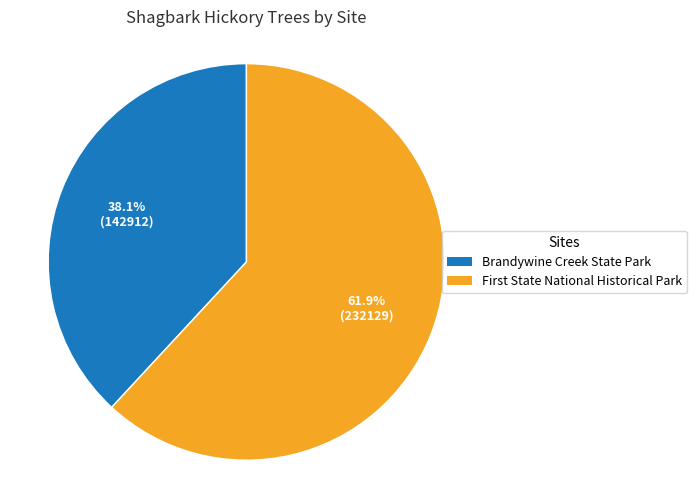

Which slice is the largest?

First State National Historical Park